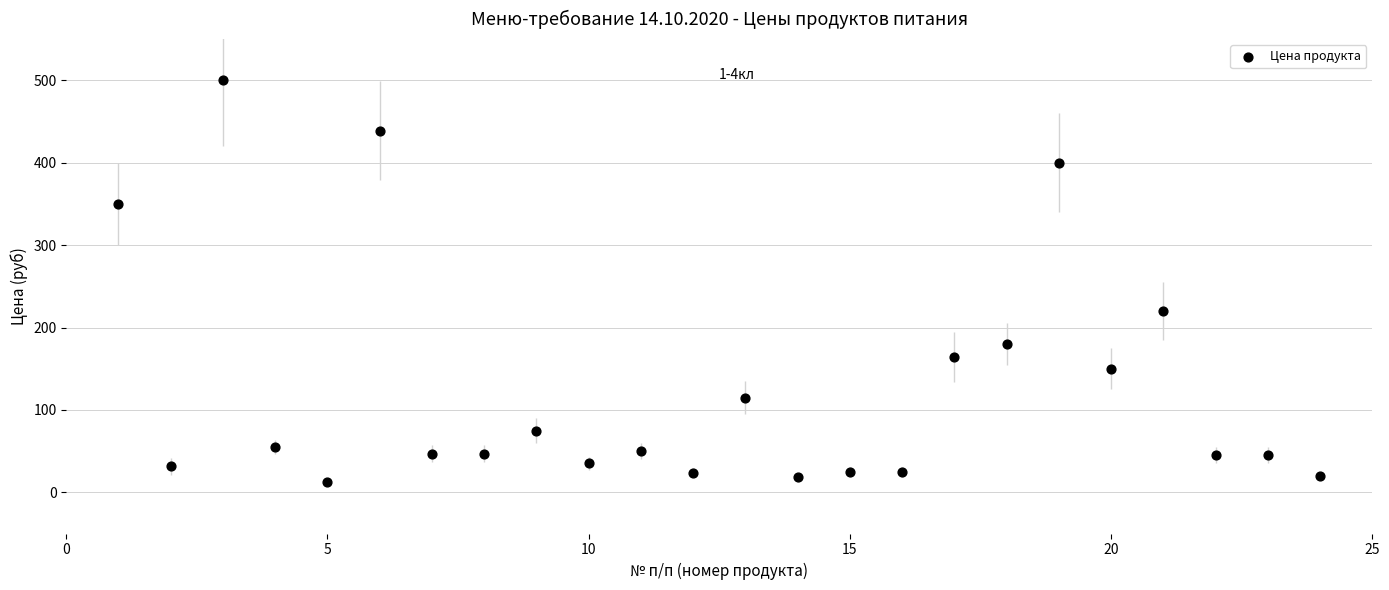

What is the range of X values (max minus min)?

23.0